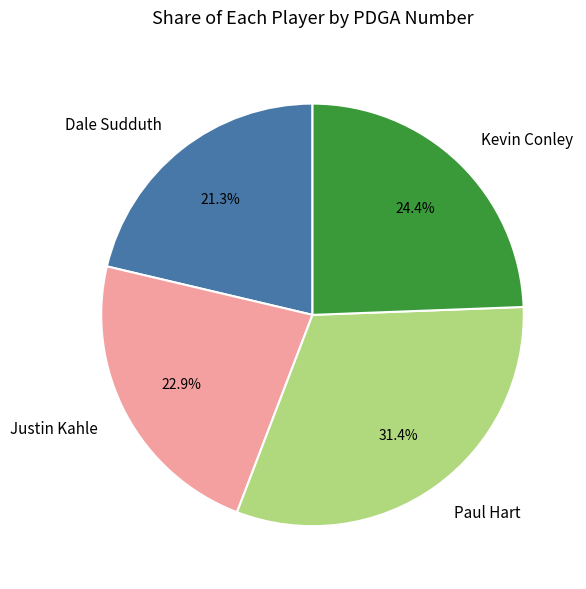

How many slices are in this pie chart?

4